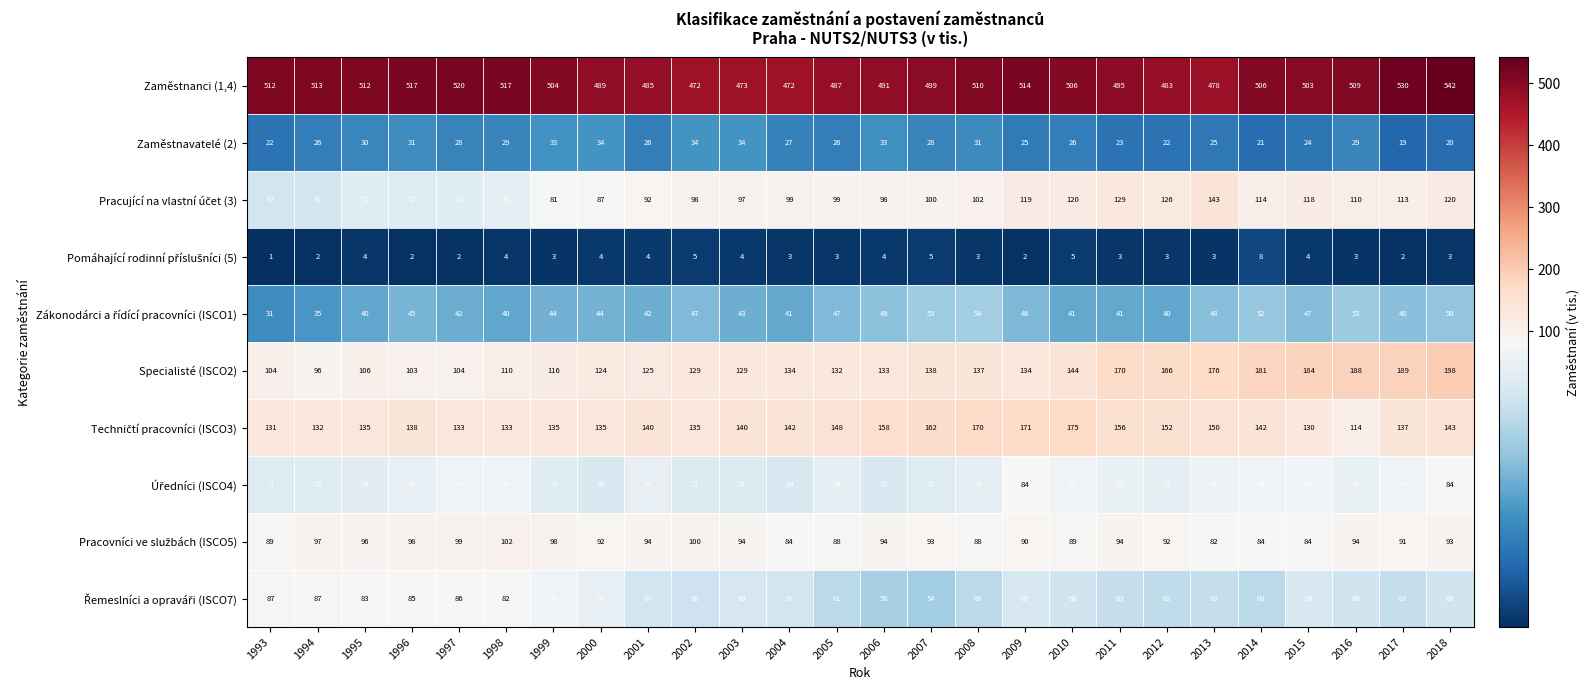

Which category has the highest value across all series?

2018